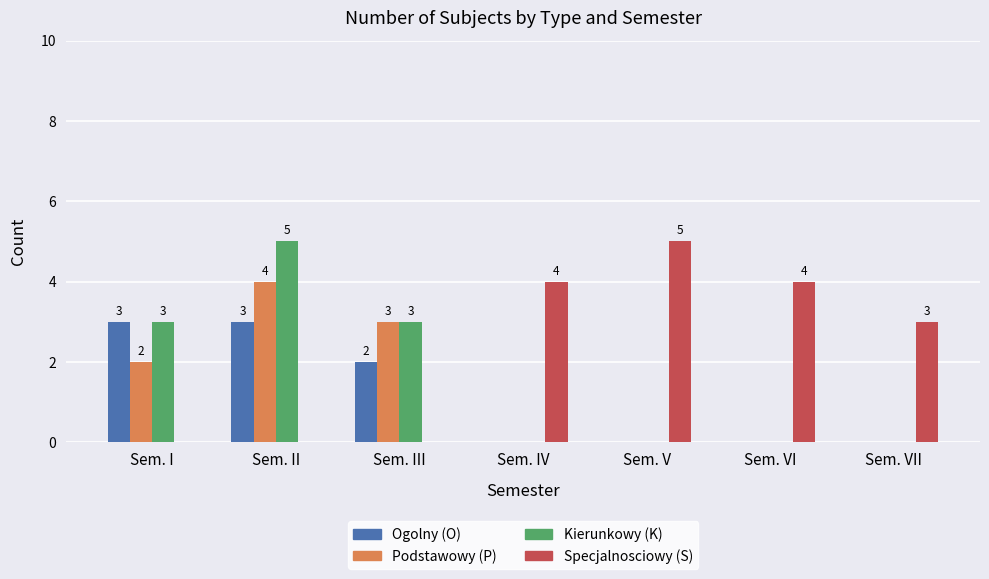

What is the sum of the Specjalnosciowy (S) values at Sem. IV and Sem. VI?

8